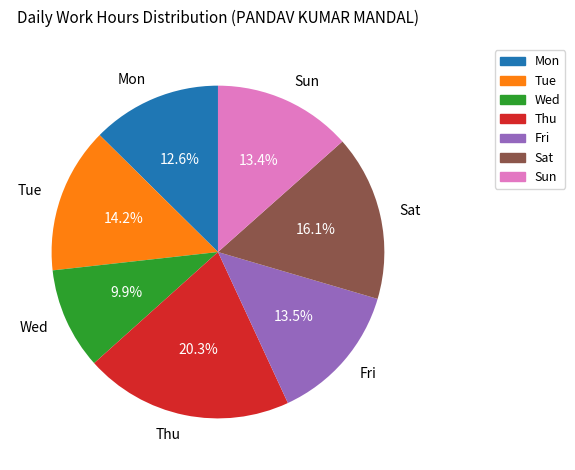

Which has a higher value, Tue or Mon?

Tue